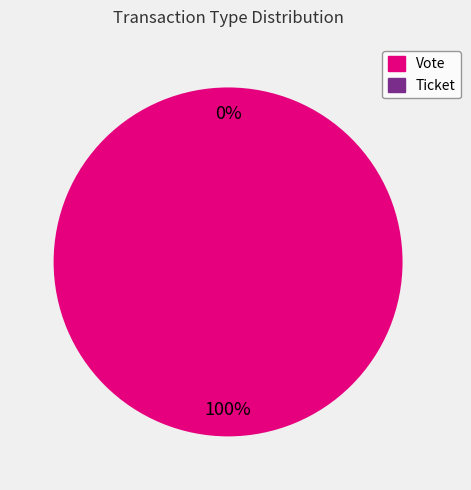

Which slice represents more than half of the pie?

Vote